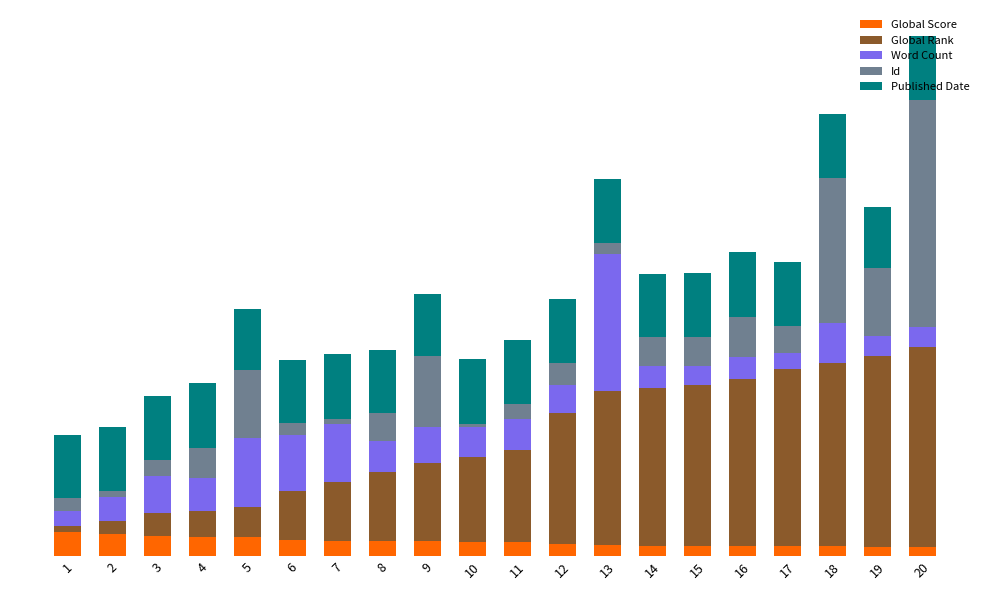

Are the bars grouped side by side (vs. stacked)?

No